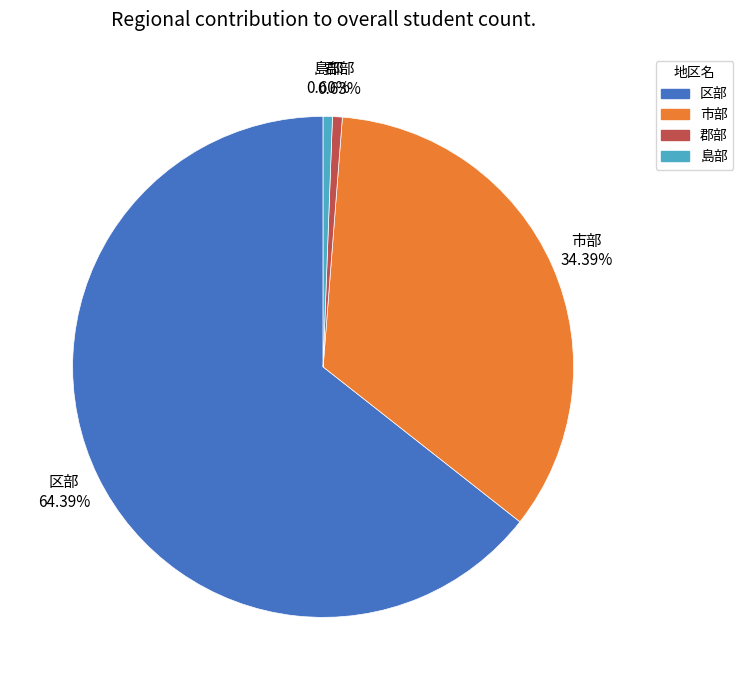

To the nearest percent, what is the difference between the 島部 and 市部 slice percentages?

34%